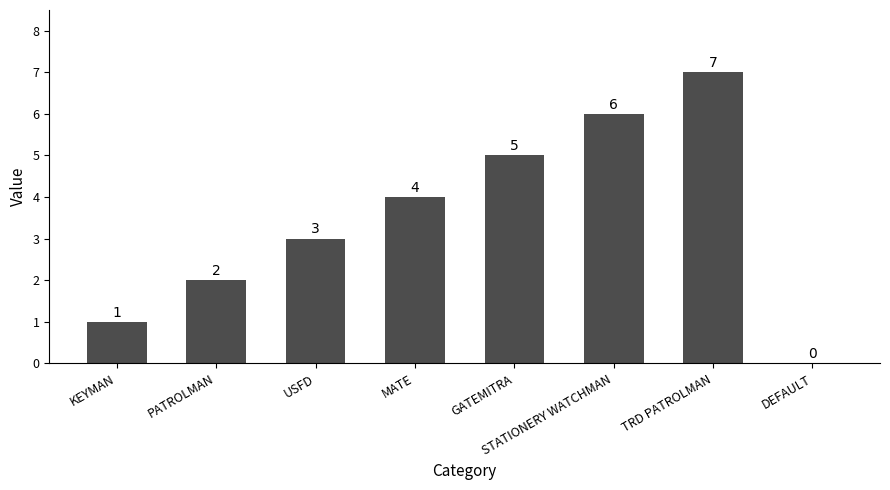

Which label corresponds to the largest value in the chart?

TRD PATROLMAN